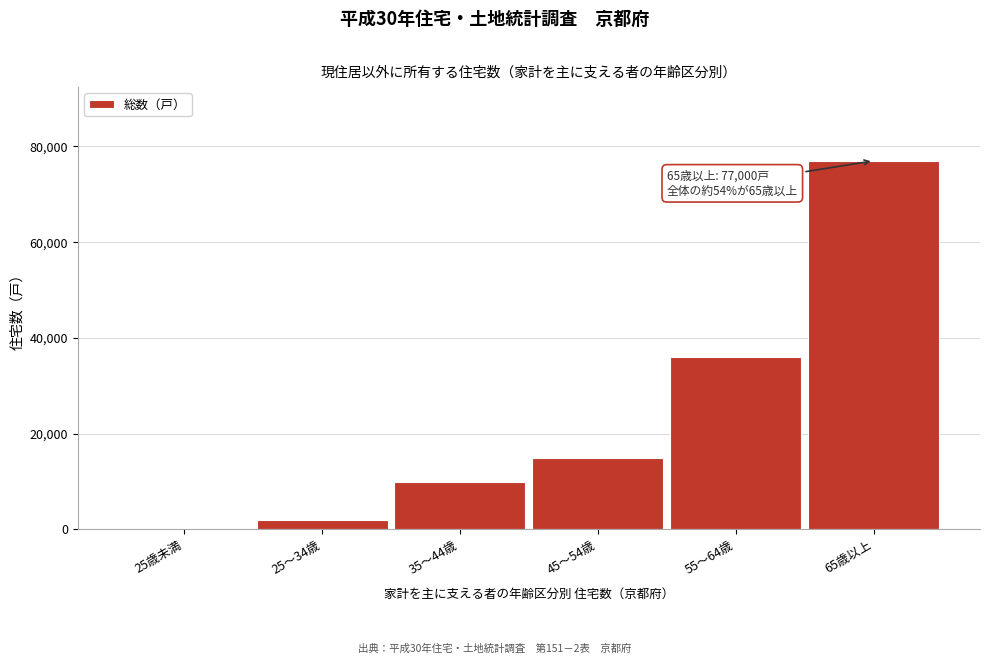

Reading left to right, list all the values displayed in this chart.

25歳未満=0	25～34歳=2000	35～44歳=10000	45～54歳=15000	55～64歳=36000	65歳以上=77000